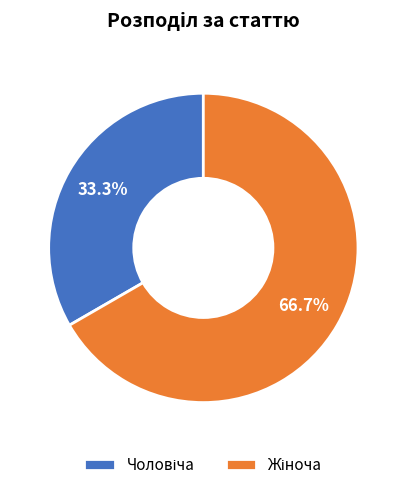

Is there any slice that represents more than half of the pie?

Yes